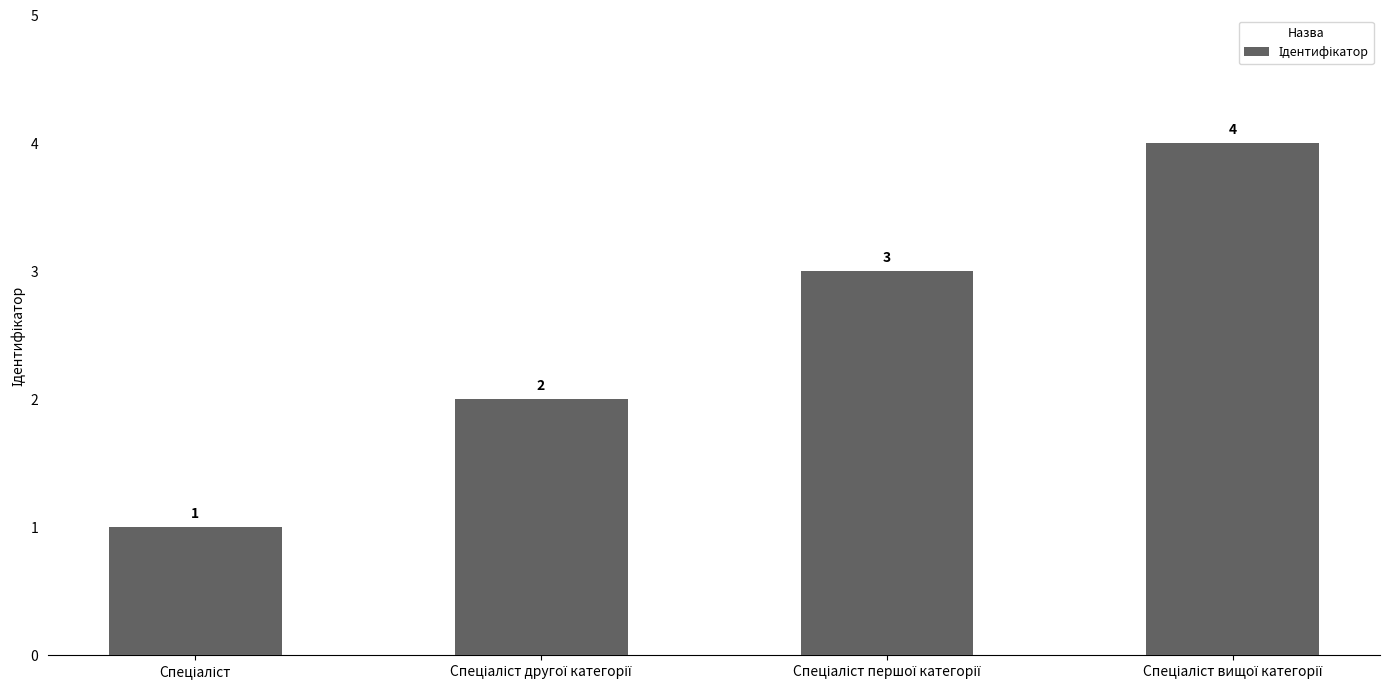

What is the sum of all values?

10